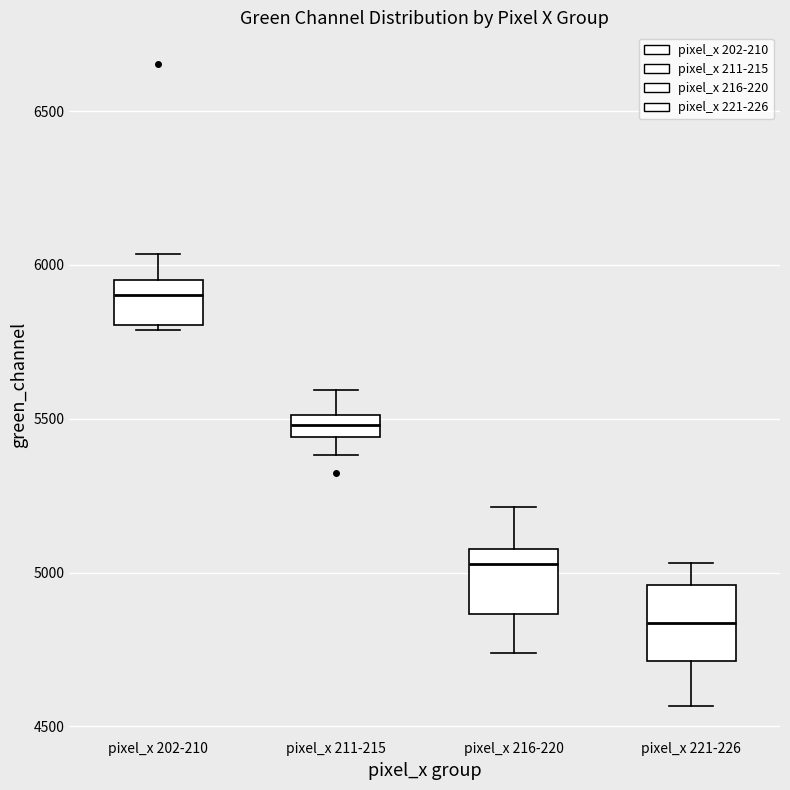

Which box's median line is the lowest?

pixel_x 221-226